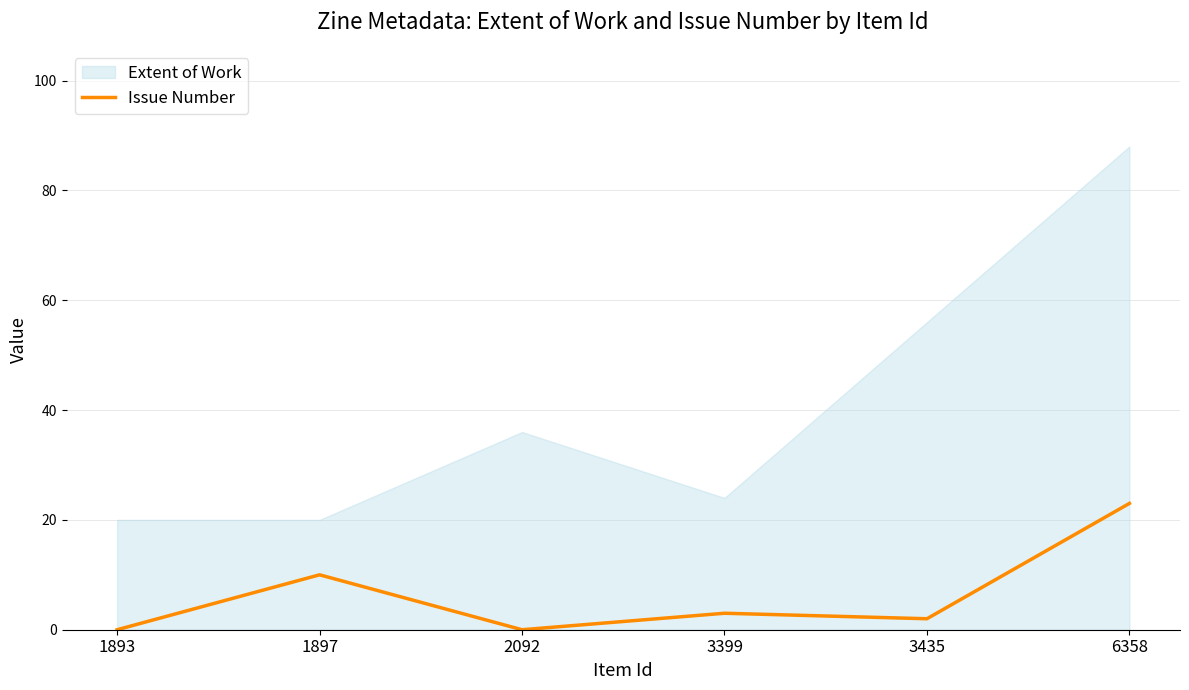

The value of Issue Number at 2092 is 0. True or false?

True